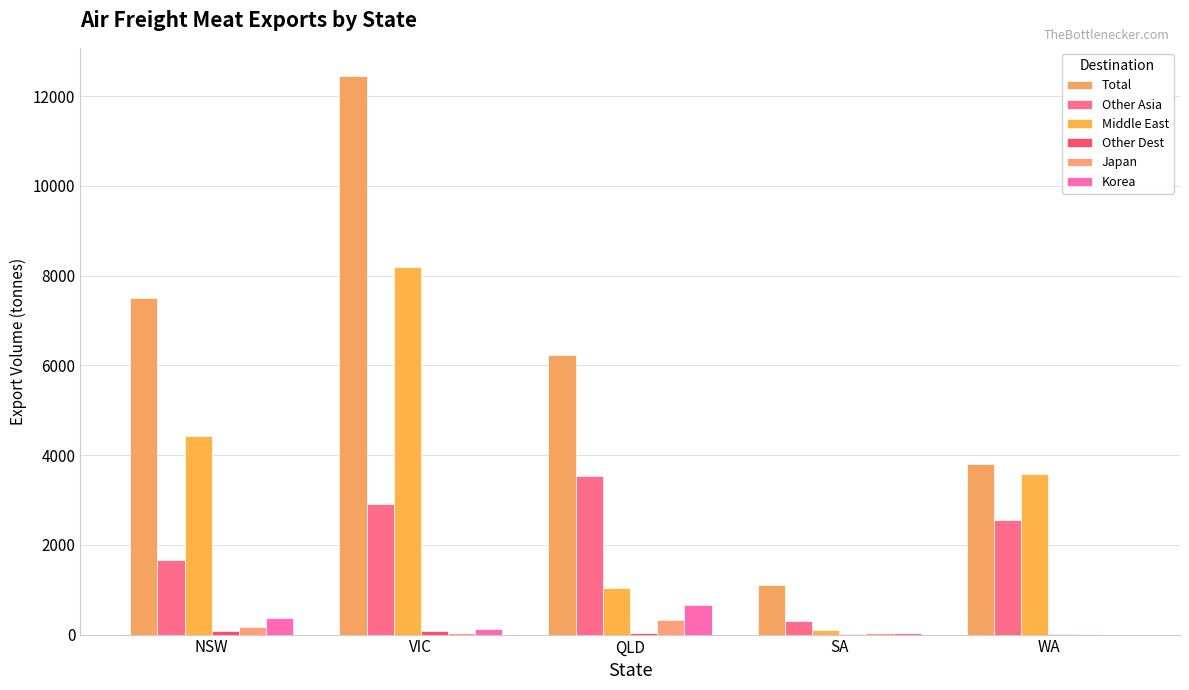

How many values in the Middle East series exceed 3572?

3